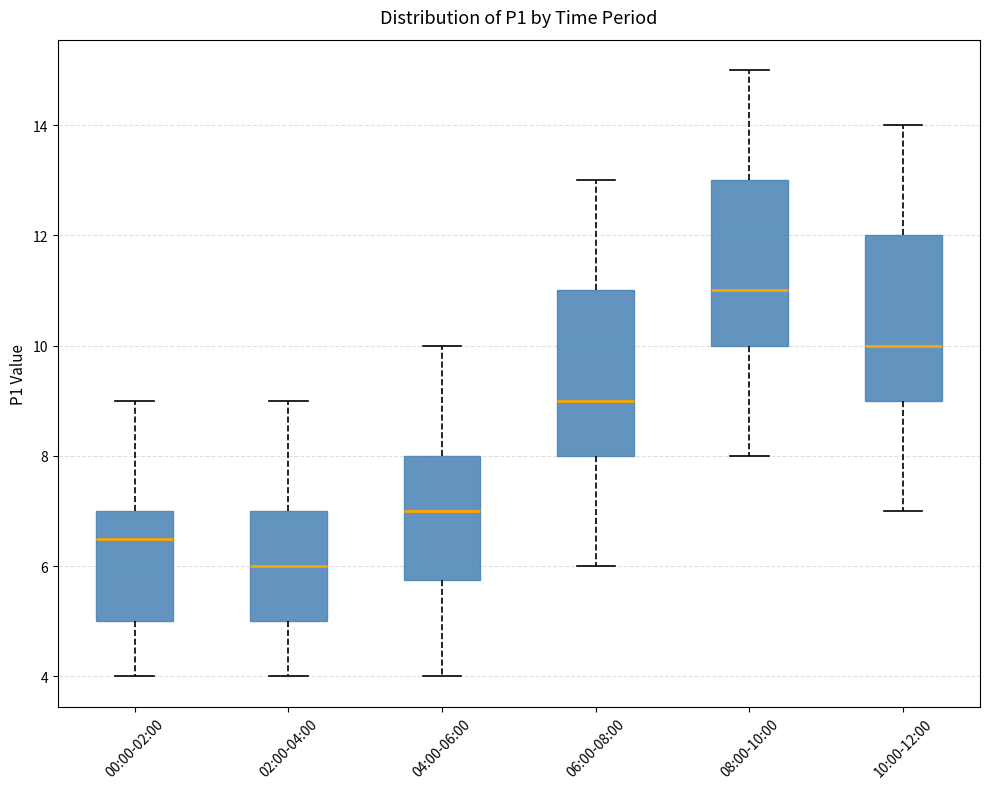

Reading left to right, read every box against the y-axis: the position of its median line, the range the box covers, and the ends of its whiskers. The values are not printed on the chart, so give them approximately, as read against the axis.

00:00-02:00: median 6.6, box 5.0 to 7.0, whiskers 4.0 to 9.0
02:00-04:00: median 6.0, box 5.0 to 7.0, whiskers 4.0 to 9.0
04:00-06:00: median 7.0, box 5.8 to 8.0, whiskers 4.0 to 10.0
06:00-08:00: median 9.0, box 8.0 to 11.0, whiskers 6.0 to 13.0
08:00-10:00: median 11.0, box 10.0 to 13.0, whiskers 8.0 to 15.0
10:00-12:00: median 10.0, box 9.0 to 12.0, whiskers 7.0 to 14.0